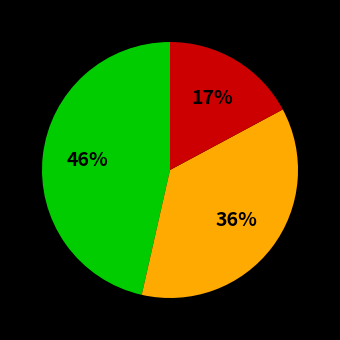

Is there any slice that represents more than half of the pie?

No